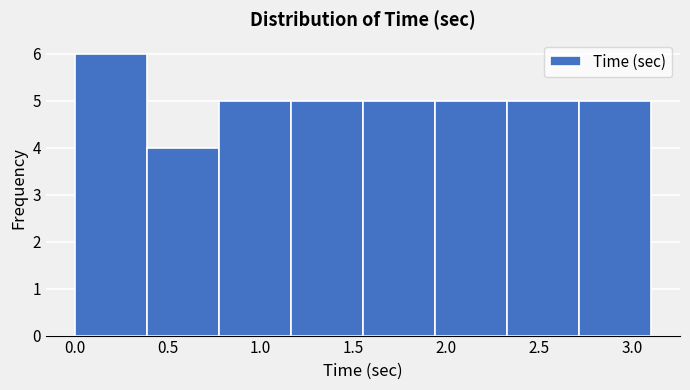

How tall is the bar that spans 0.40 to 0.80 on the x-axis? Neither the bar edges nor the heights are printed on the chart, so give them approximately, as read against the axes.

4